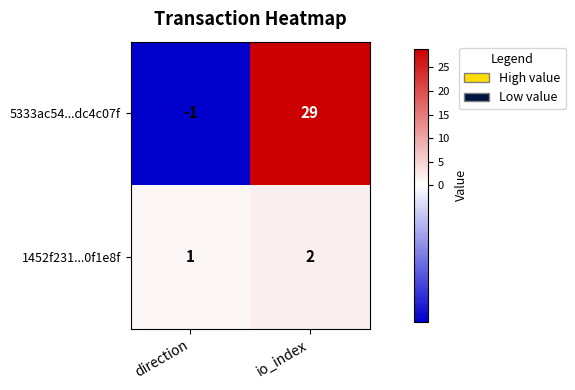

Reading left to right, what are all the values shown in this chart?

5333ac54...dc4c07f: direction=-1	io_index=29
1452f231...0f1e8f: direction=1	io_index=2